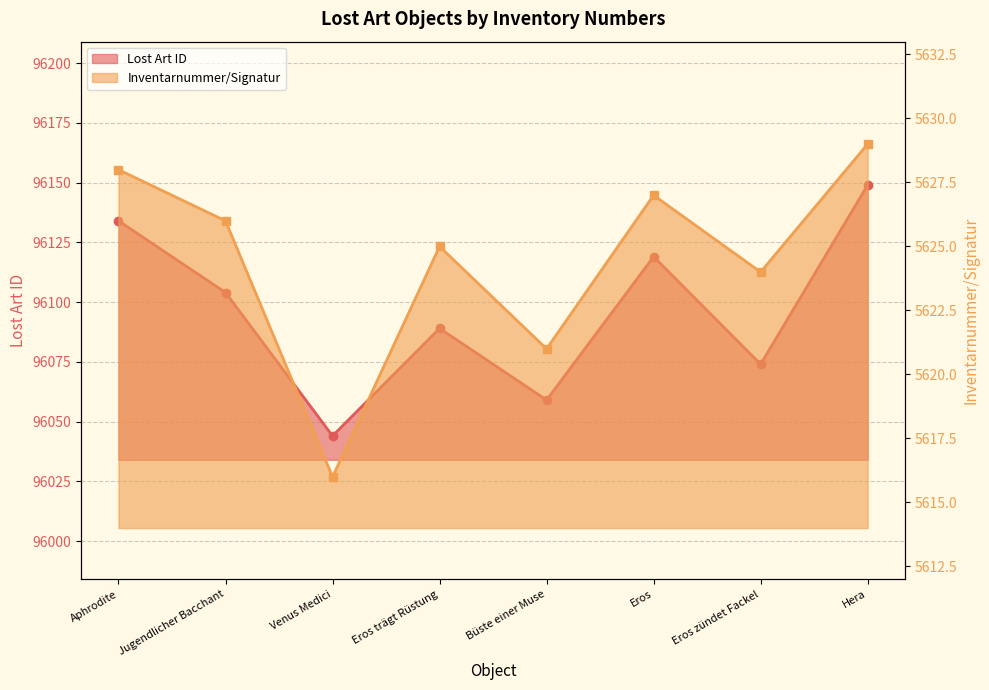

Reading left to right, list all the values displayed in this chart.

Lost Art ID: 96134	96104	96044	96089	96059	96119	96074	96149
Inventarnummer/Signatur: 5628	5626	5616	5625	5621	5627	5624	5629